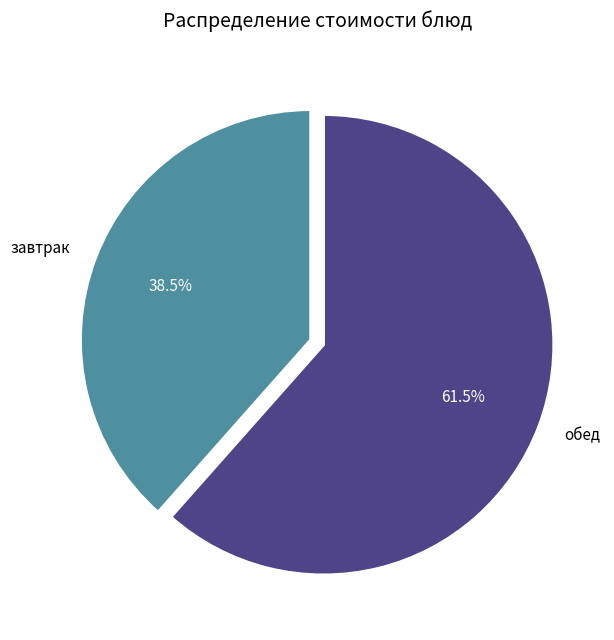

Is there any slice that represents more than half of the pie?

Yes